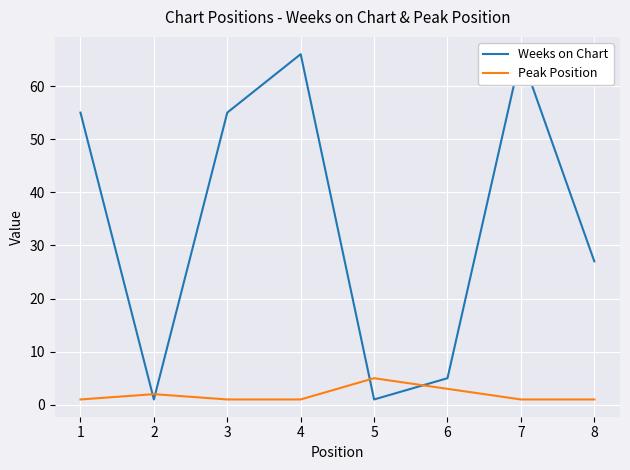

Reading left to right, transcribe all the data shown in this chart.

Weeks on Chart: 1=55	2=1	3=55	4=66	5=1	6=5	7=66	8=27
Peak Position: 1=1	2=2	3=1	4=1	5=5	6=3	7=1	8=1